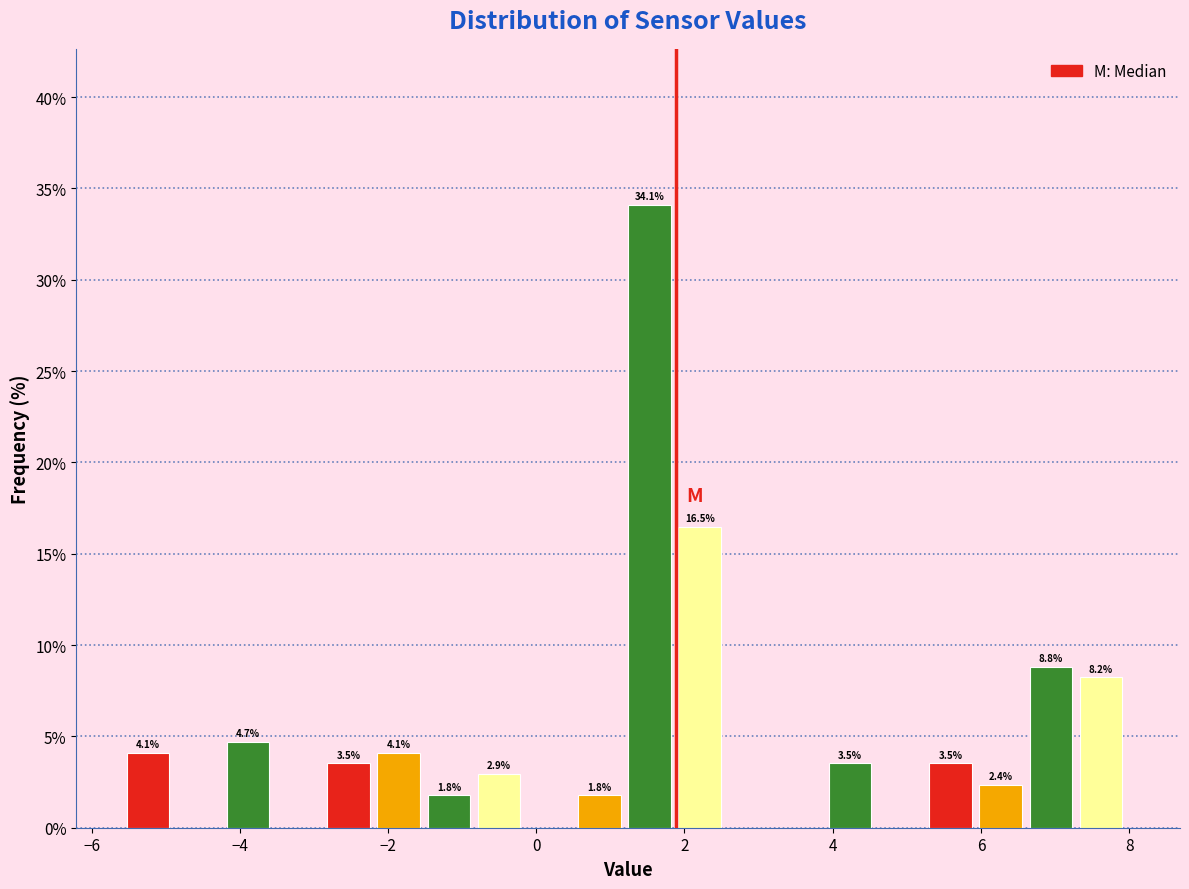

Read against the x-axis, roughly where is the centre of the tallest bar?

1.6